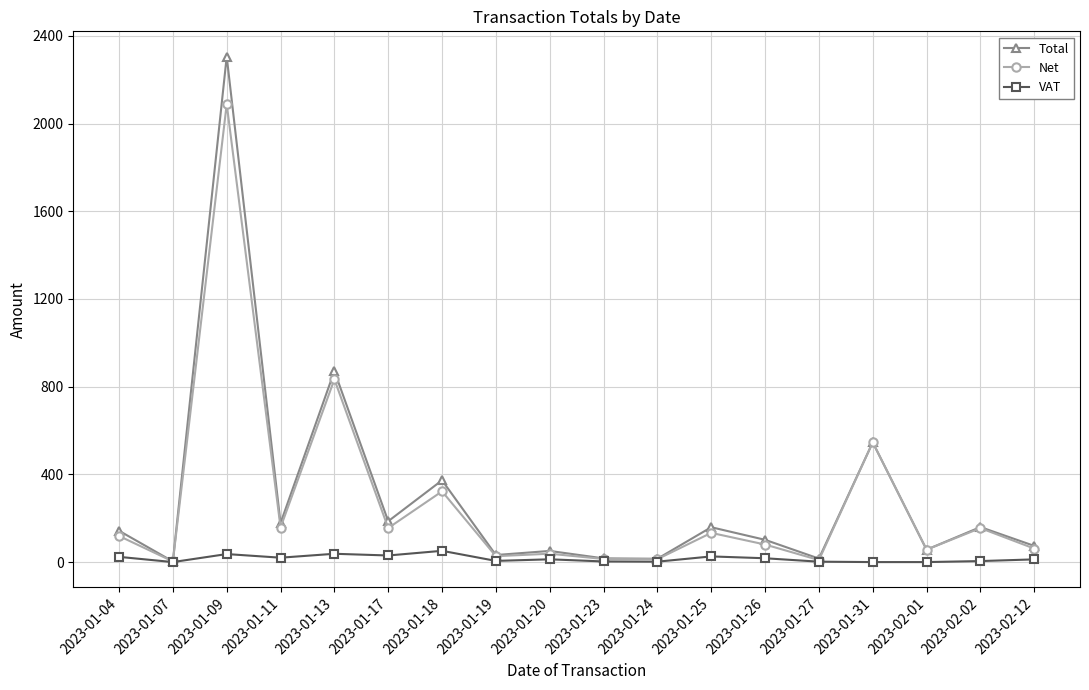

What is the total value across all series at 2023-02-01?

113.1